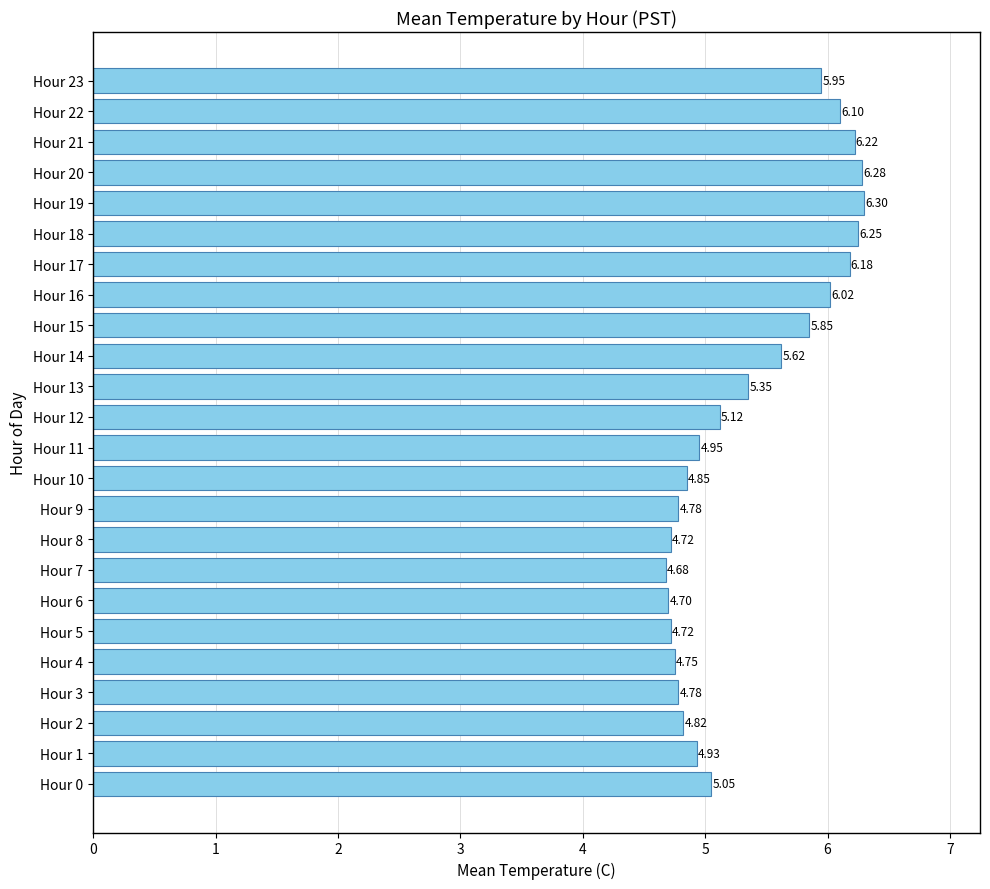

Does the chart contain any negative values?

No